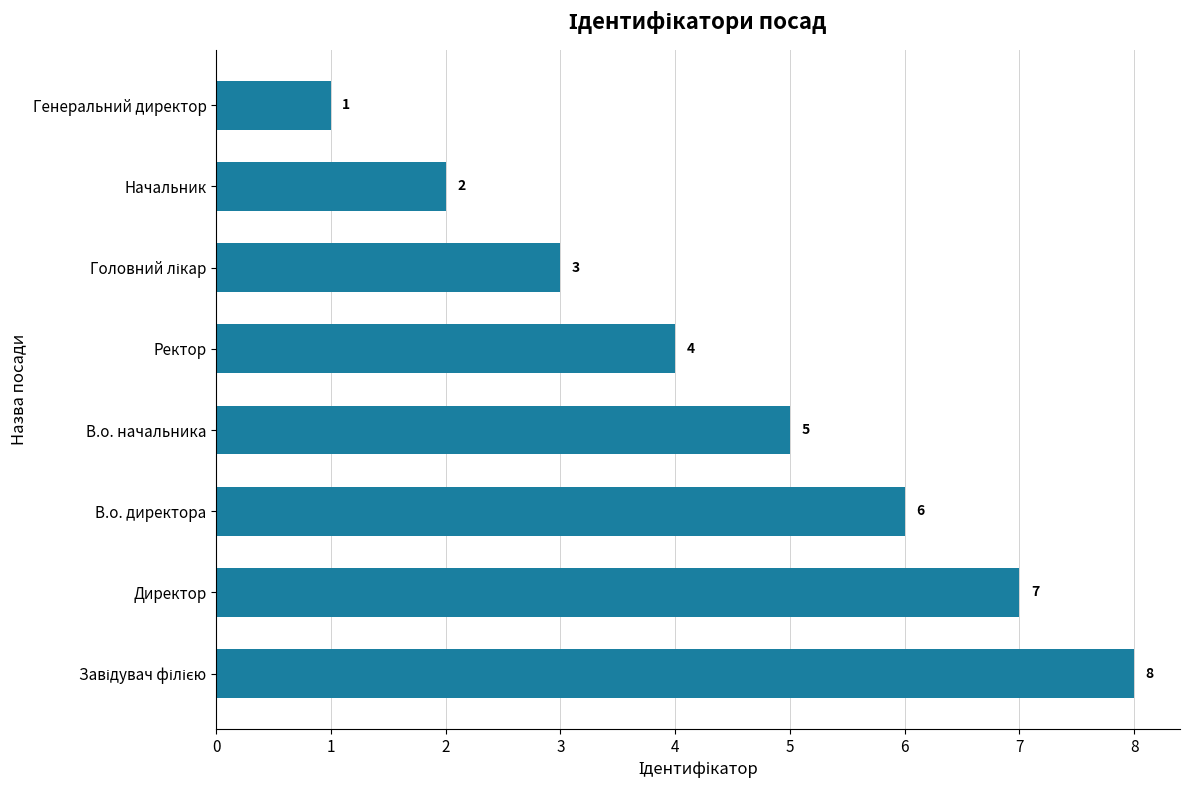

The value at В.о. начальника is 7. True or false?

False